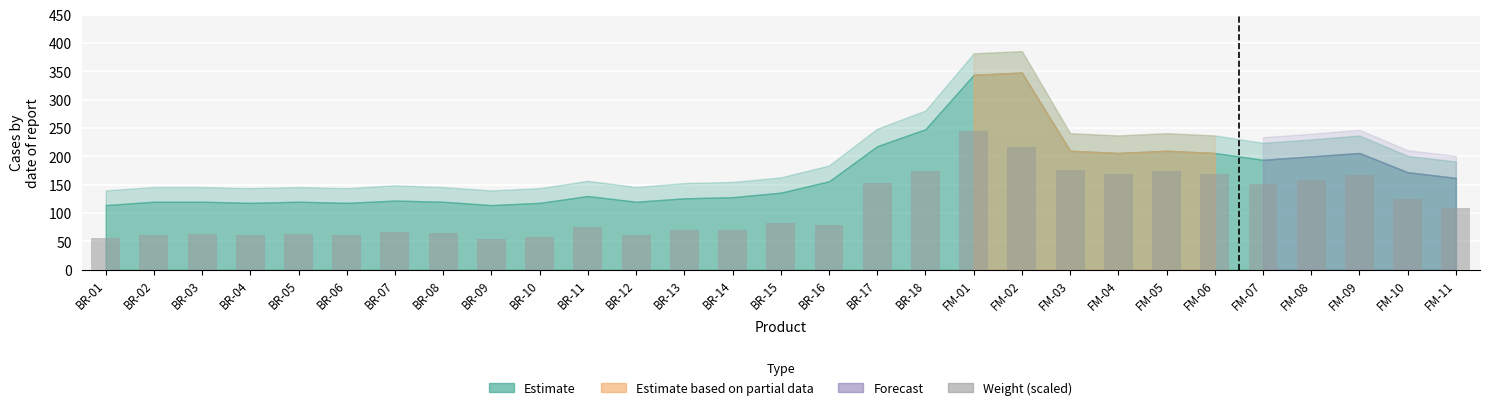

The value at BR-16 is 79.3. True or false?

True